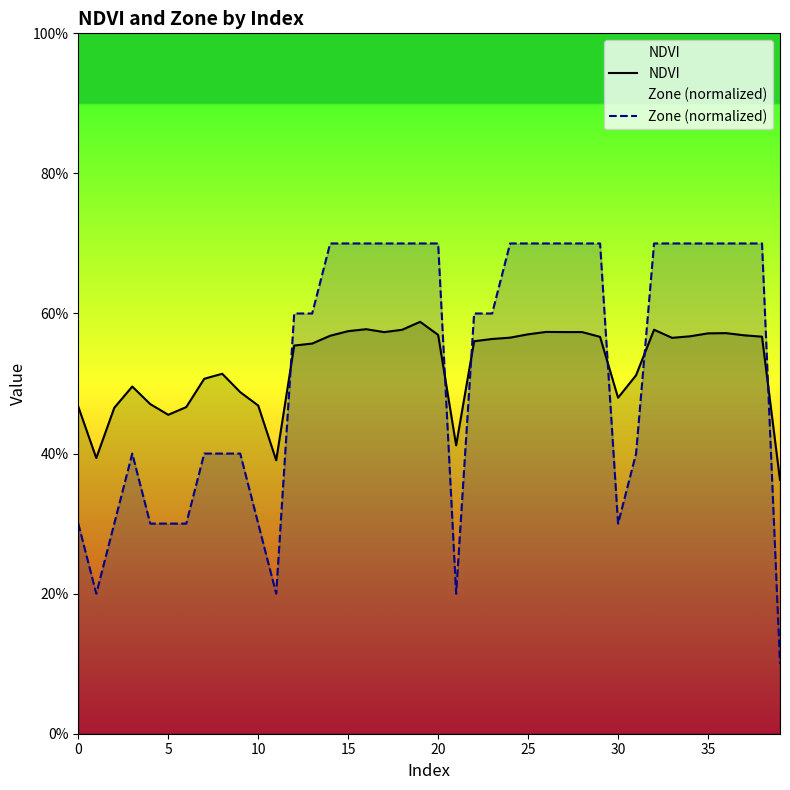

True or false: NDVI has more than 2 points higher than both neighbors.

True